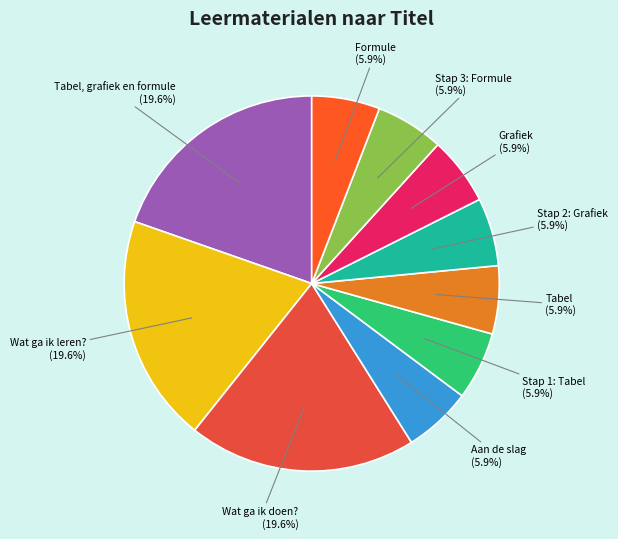

Is it true that Formule is 6% of the pie?

True